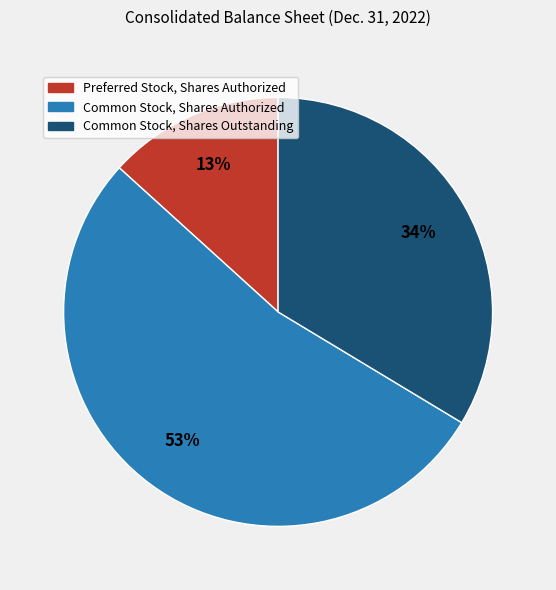

To the nearest percent, what is the combined percentage of Common Stock, Shares Outstanding and Common Stock, Shares Authorized?

87%